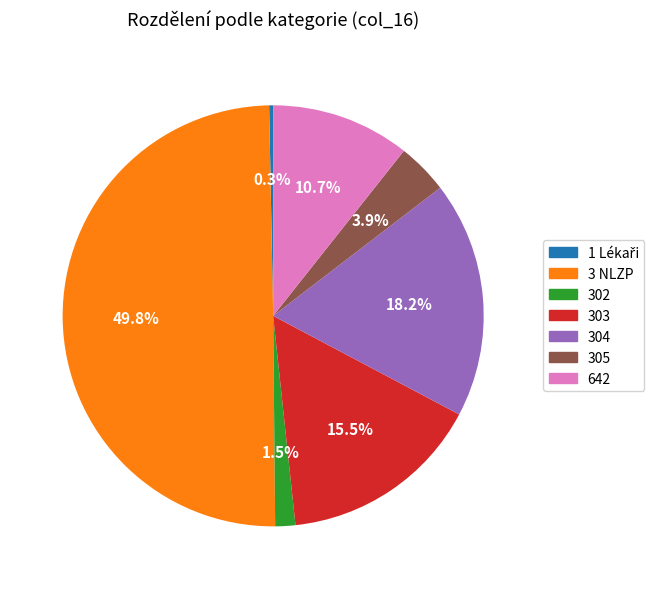

What percentage is NOT represented by 305?

96.1%